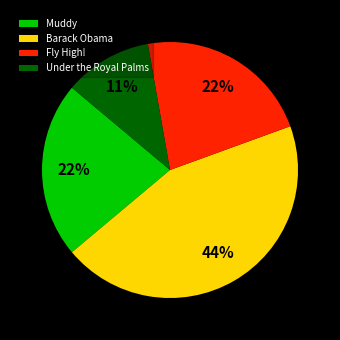

Approximately how many times larger is the value at Under the Royal Palms compared to Fly High!?

0.5